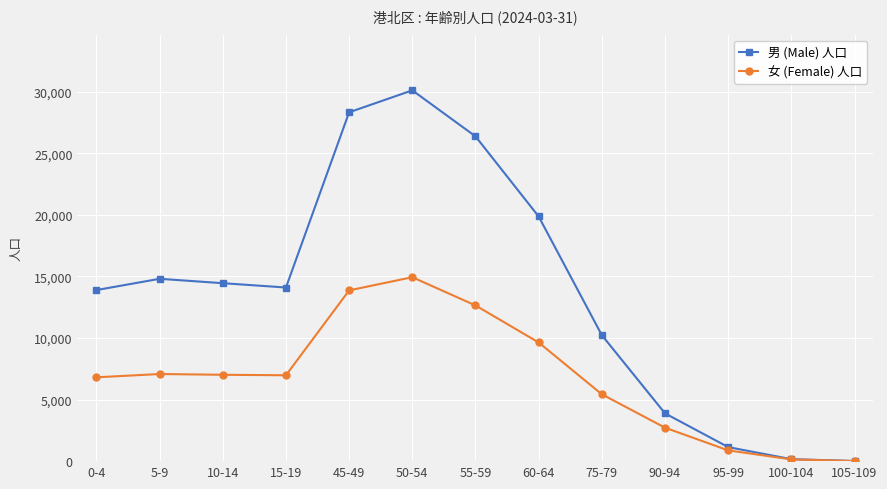

How many data points does each series have?

13